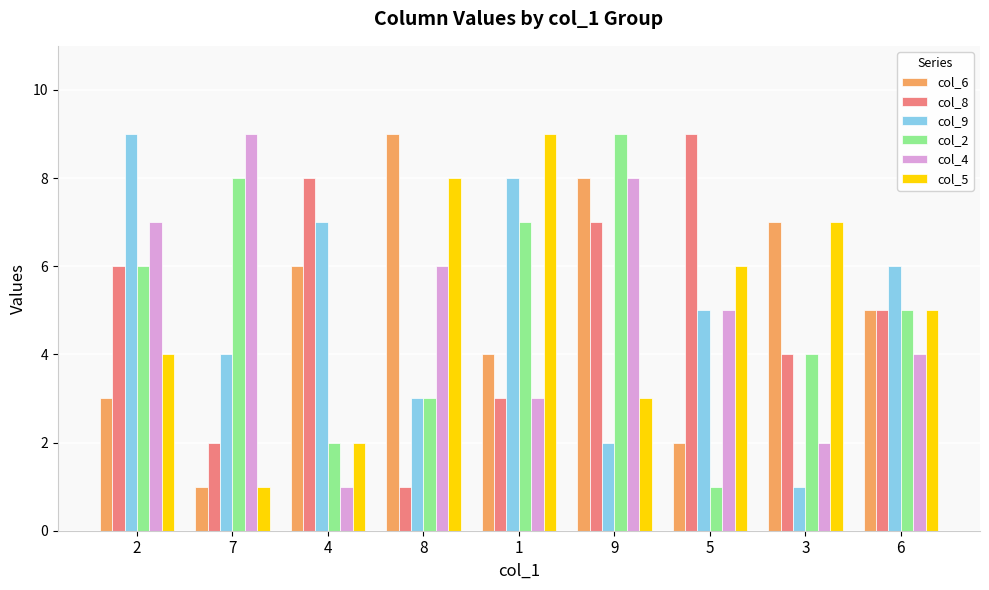

What is the difference between the second highest and second lowest values in the col_5 series?

6